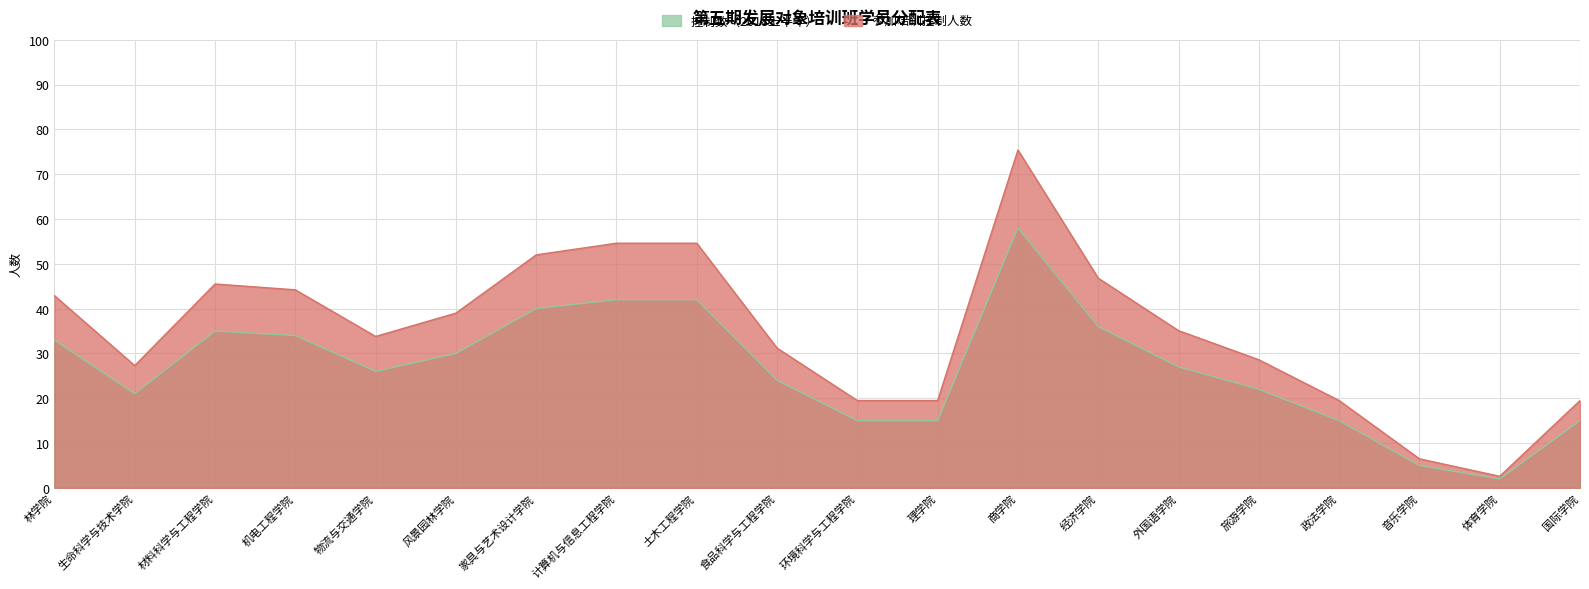

What is the label of the 15th point from the left?

外国语学院